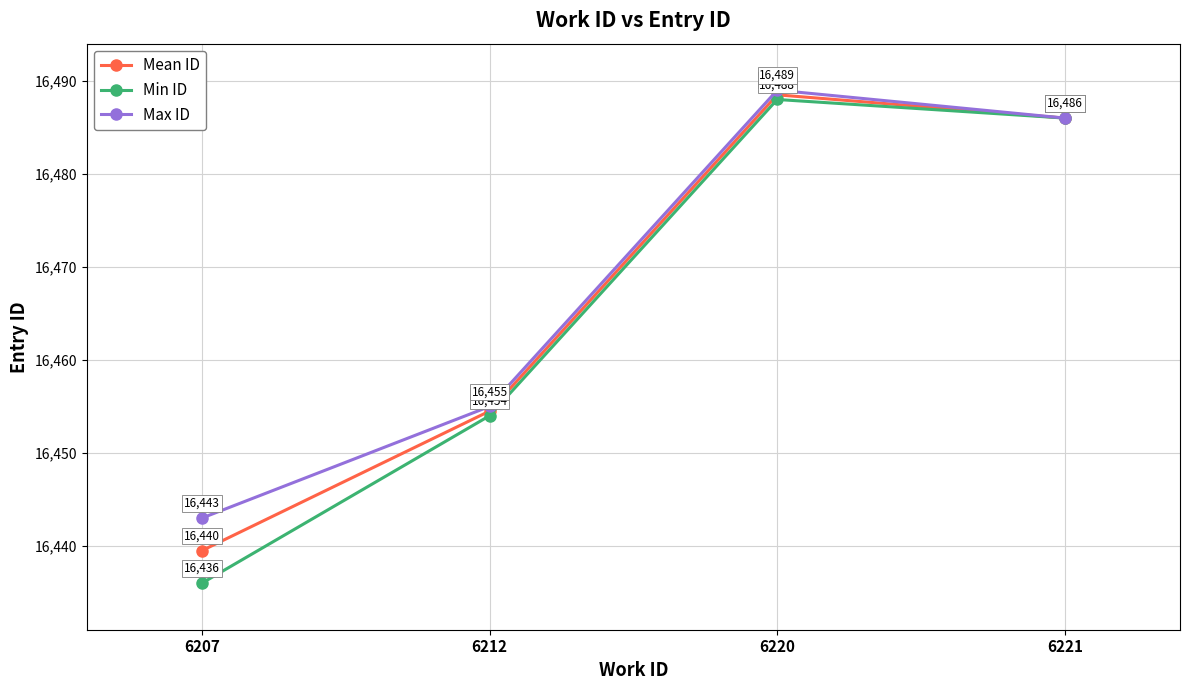

How many data points in Min ID are less than 16486?

2